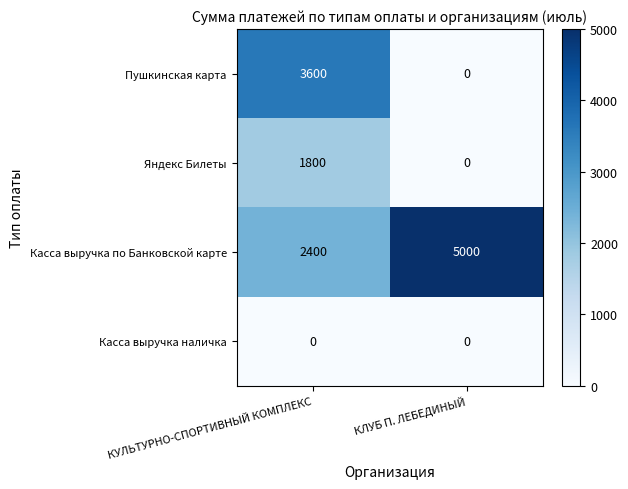

Reading left to right, extract all data points from this chart.

Пушкинская карта: 3600	0
Яндекс Билеты: 1800	0
Касса выручка по Банковской карте: 2400	5000
Касса выручка наличка: 0	0